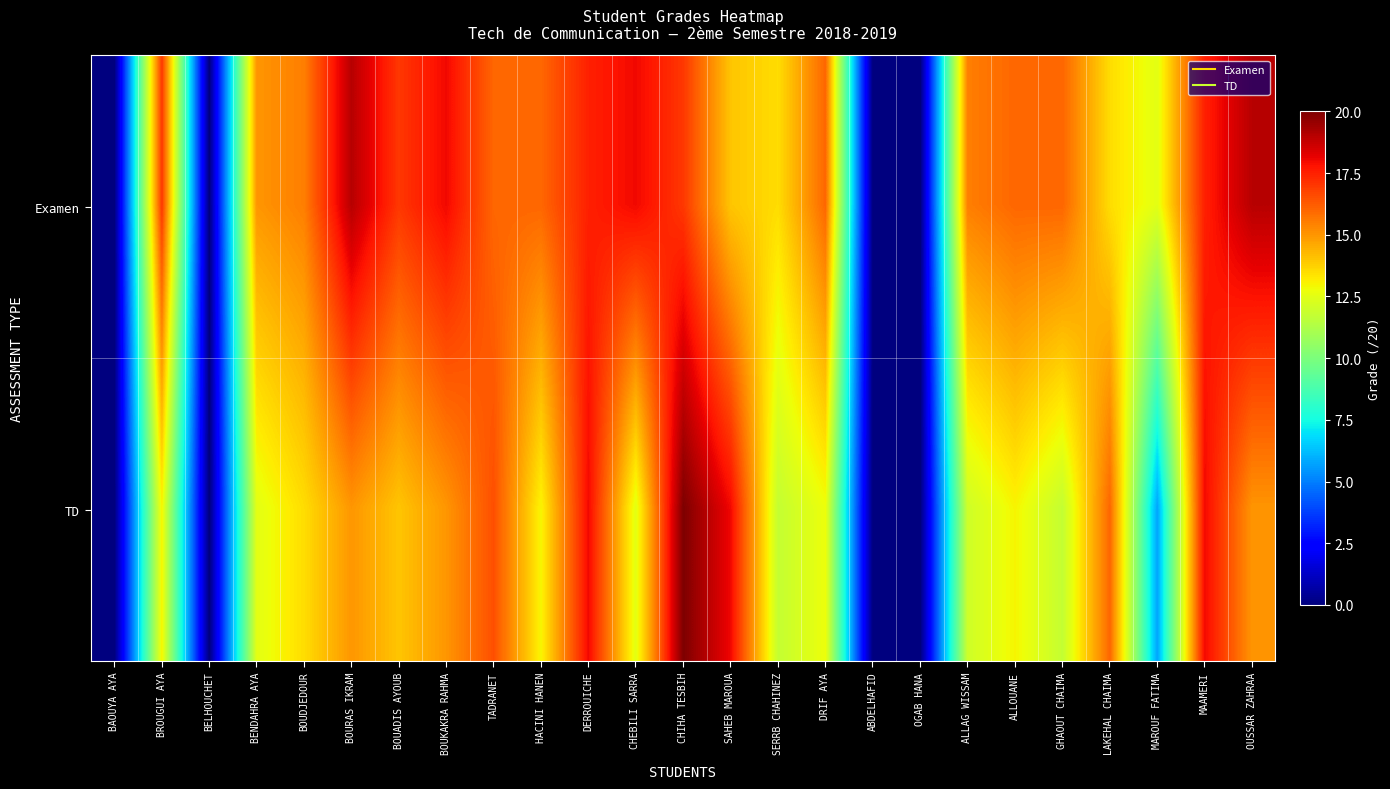

What is the greatest value displayed?

20.0